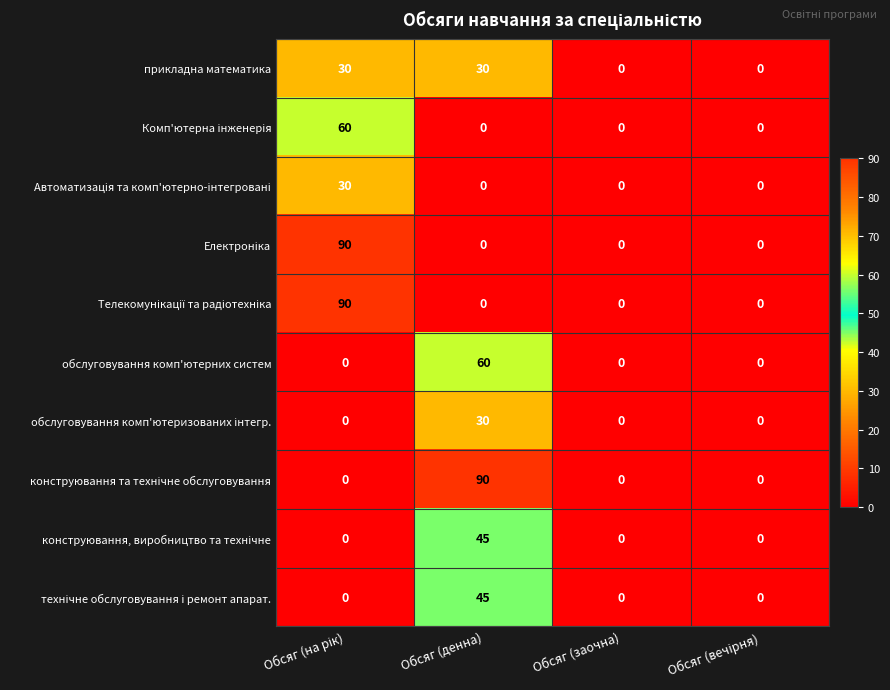

What is the average value of the обслуговування комп'ютерних систем series?

15